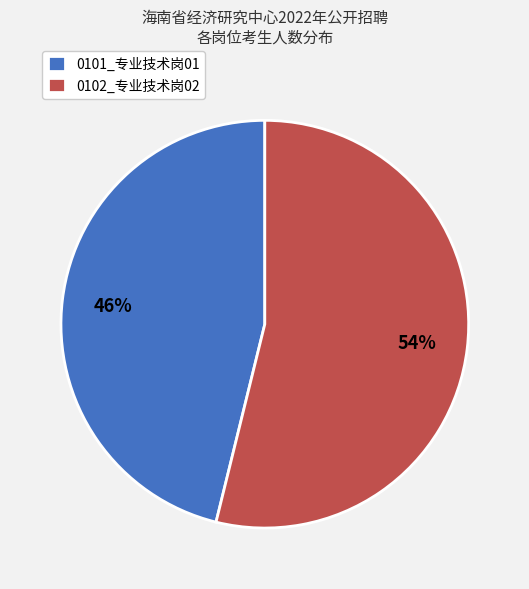

How many segments does this pie chart have?

2